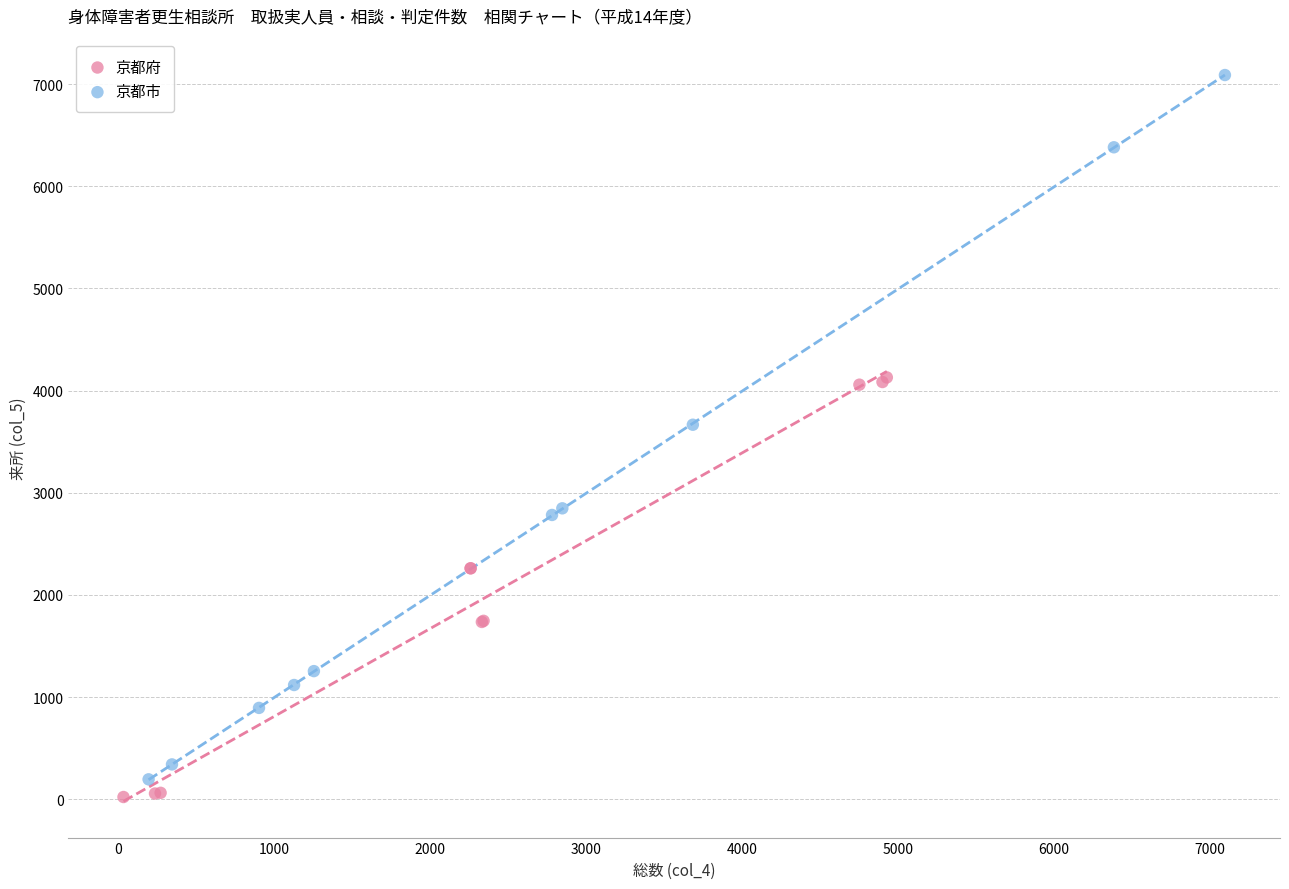

Which series reaches the maximum Y coordinate?

京都市